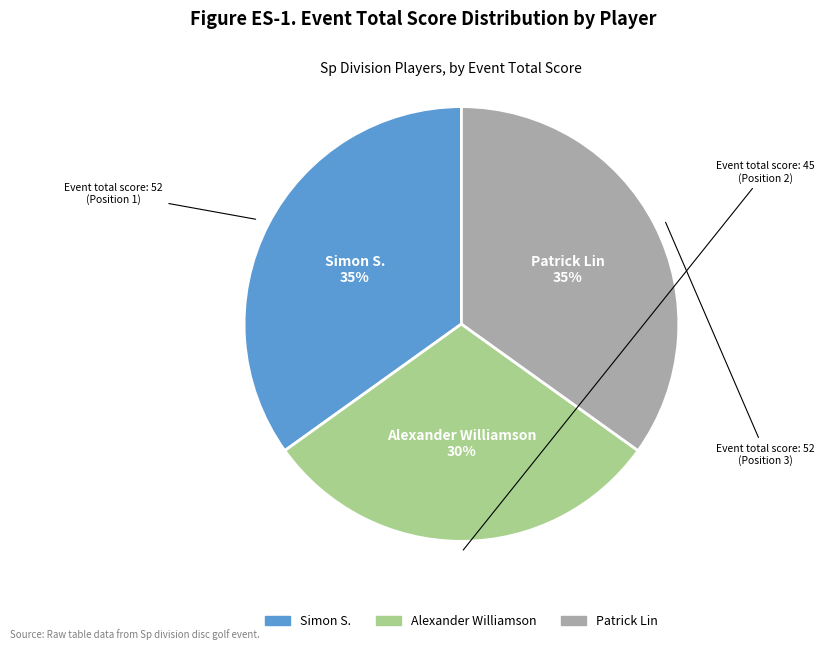

Do Simon S. and Patrick Lin together represent more than half of the pie?

Yes